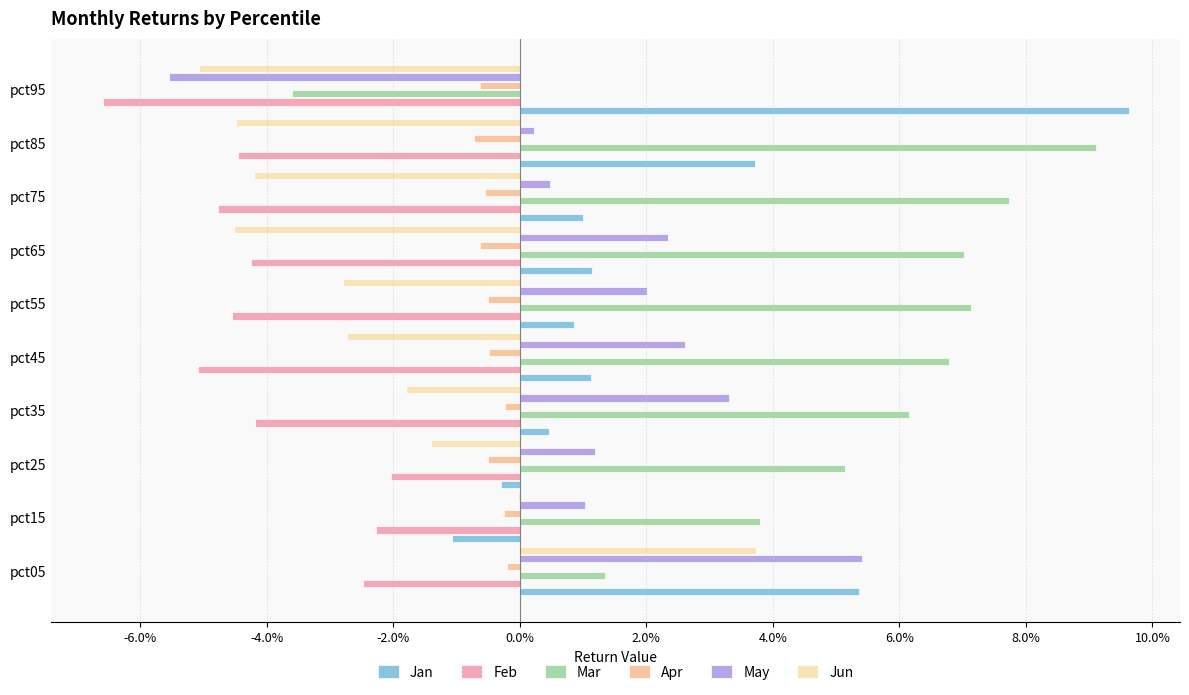

Which category has the highest value in the Jun series?

pct05